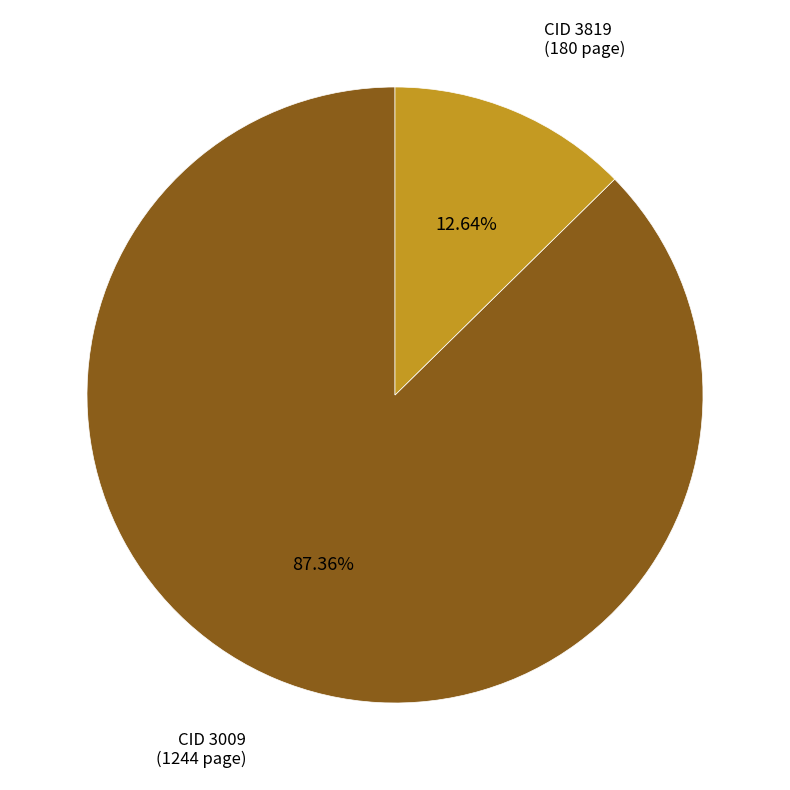

Is there any slice that represents more than half of the pie?

Yes